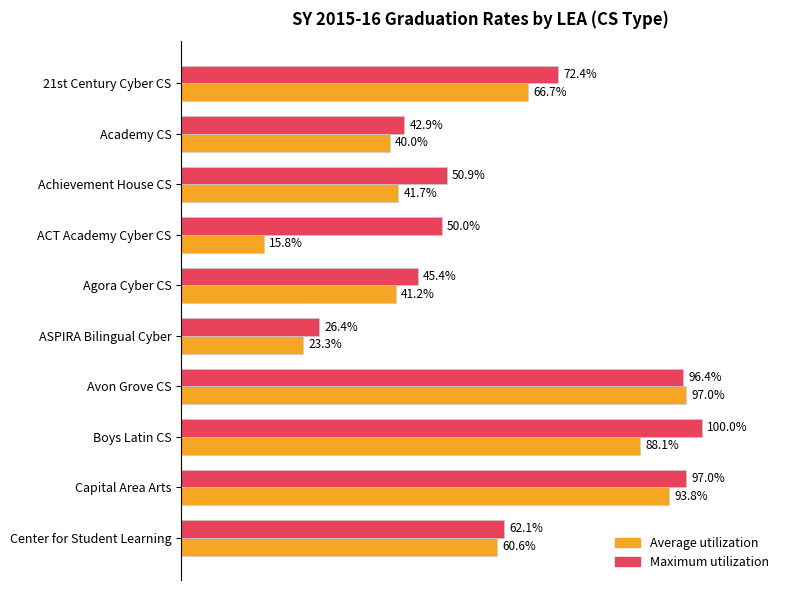

What are all the series names shown in the legend?

Average utilization, Maximum utilization